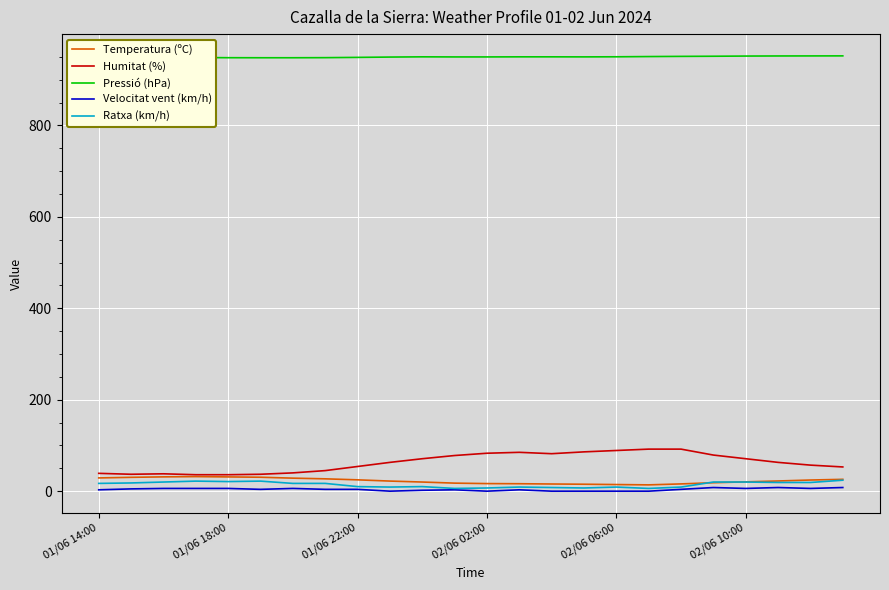

How many series are shown in this chart?

5